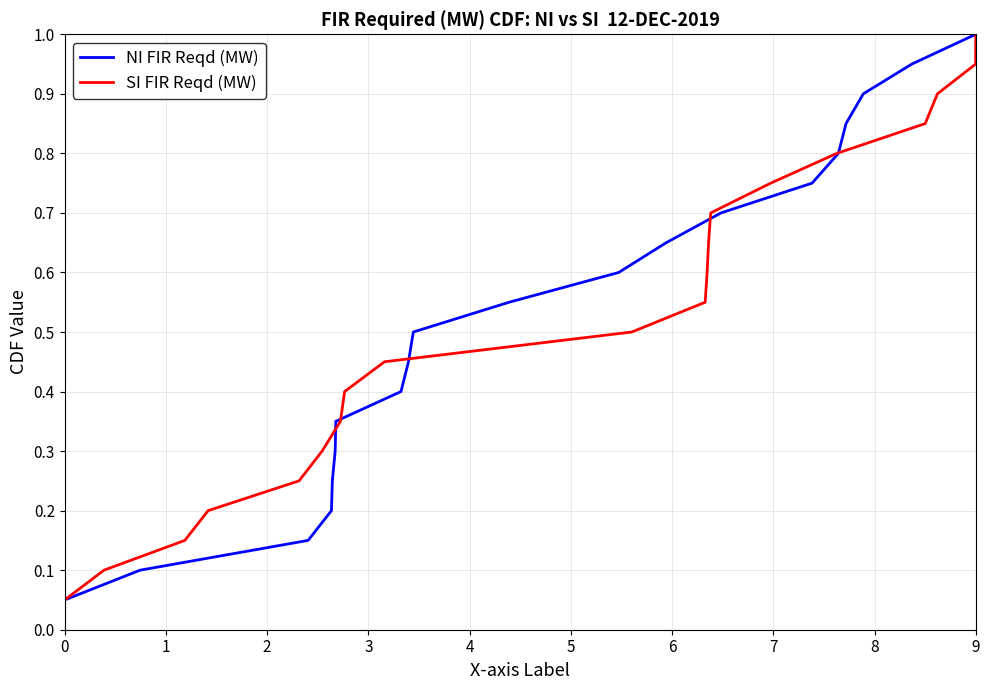

True or false: SI FIR Reqd (MW) has more than 2 points higher than both neighbors.

False